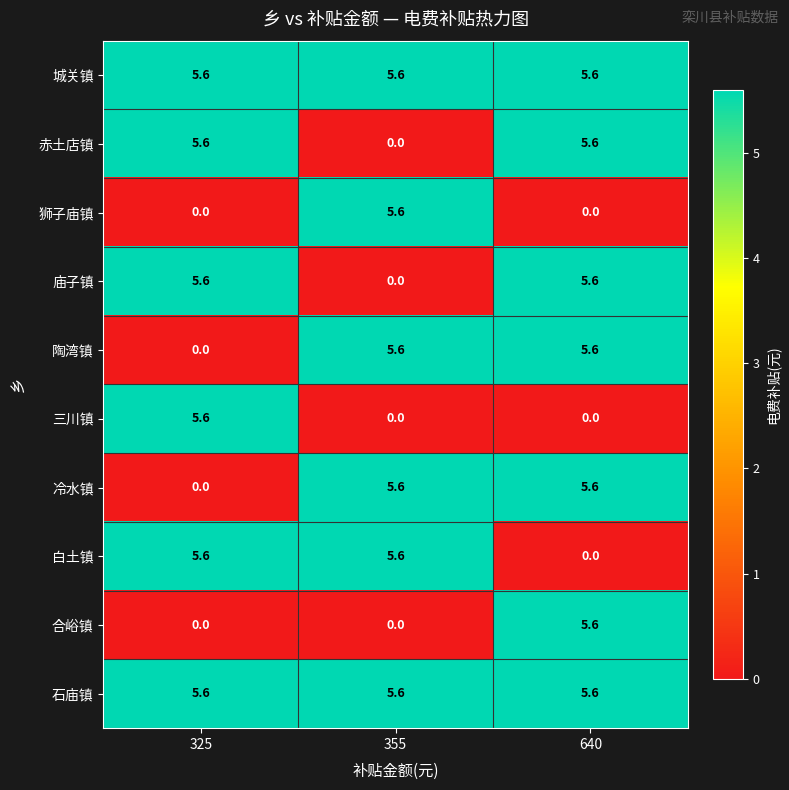

What is the sum of the 合峪镇 values at 325 and 640?

5.6